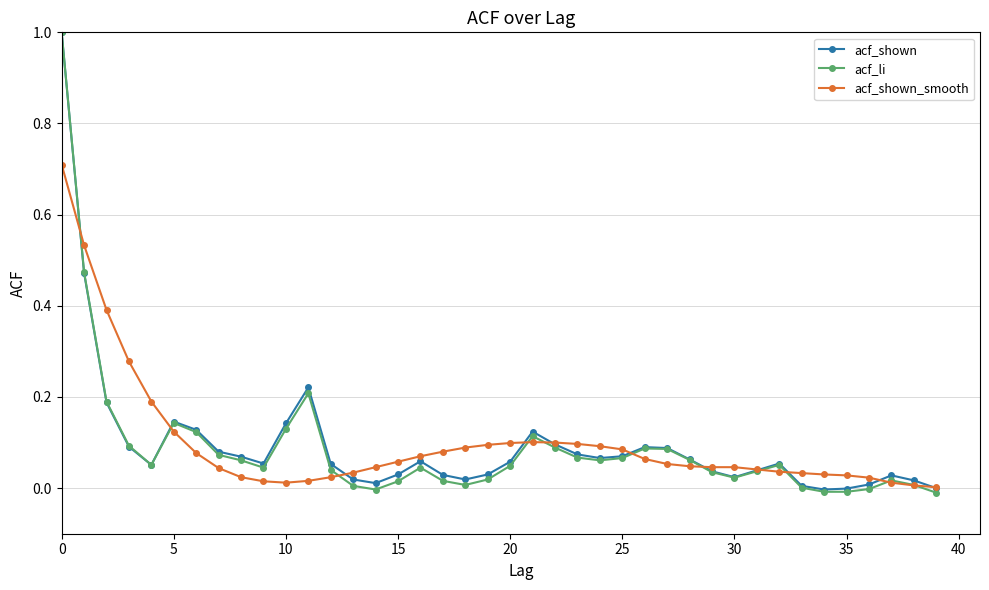

What is the difference between the maximum and second lowest values in the acf_li series?

1.0